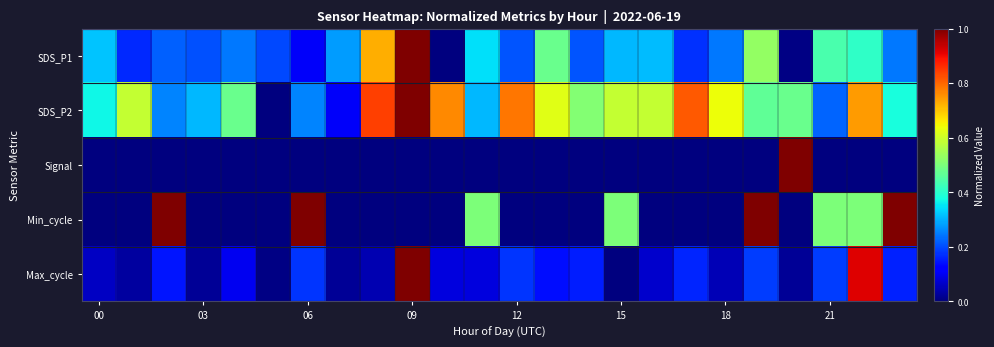

What is the maximum value shown in the chart?

1.0